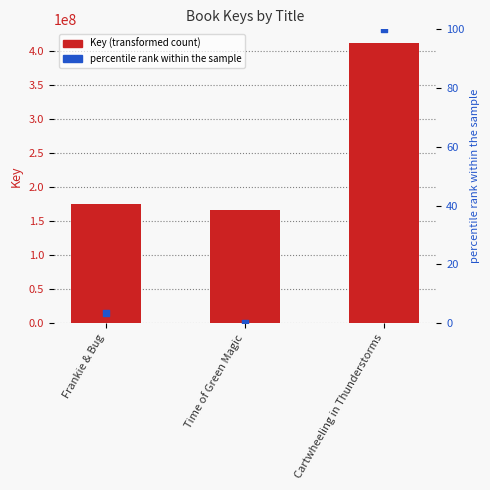

What is the total value across all series at Cartwheeling in Thunderstorms?

410792273.0